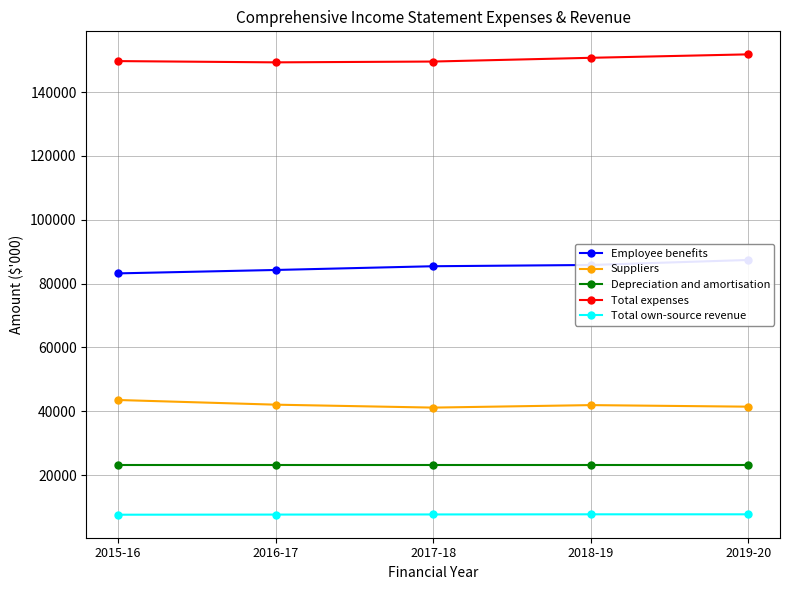

Is it true that Total expenses equals 43675 at 2019-20?

False